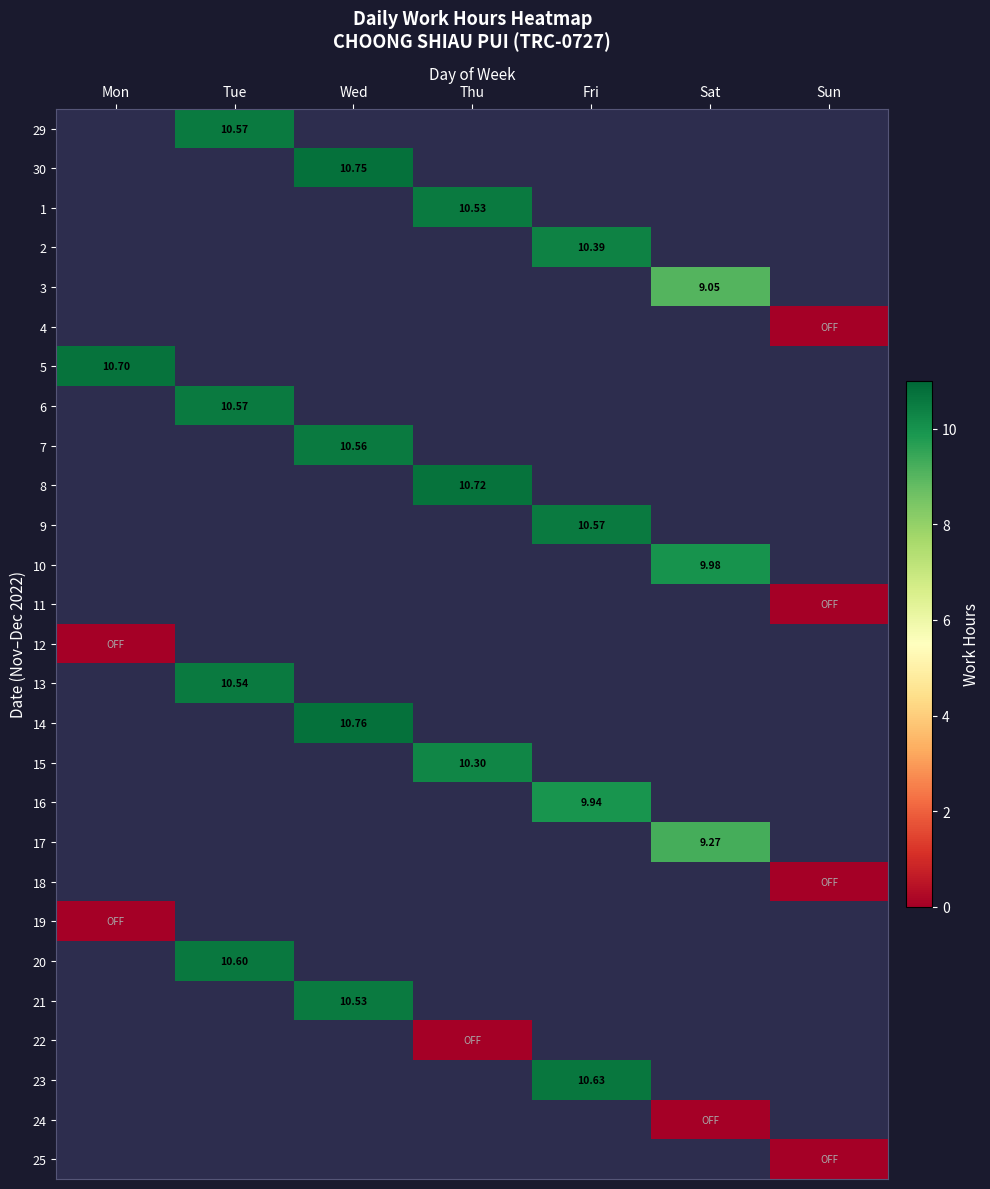

Between Sat and Thu, which is larger?

Thu